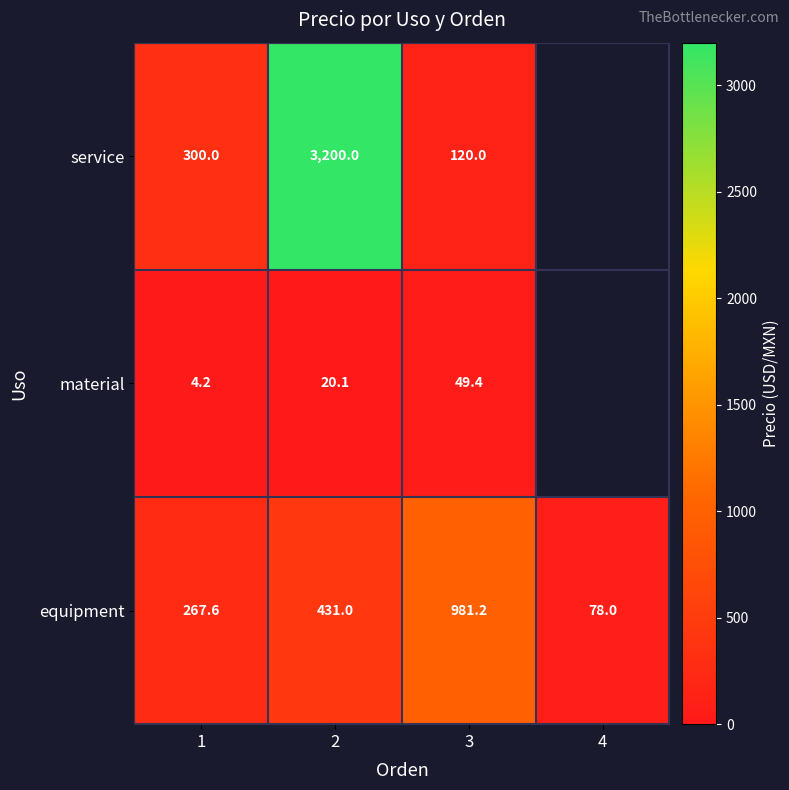

At 2, list the series in order from largest to smallest.

service, equipment, material